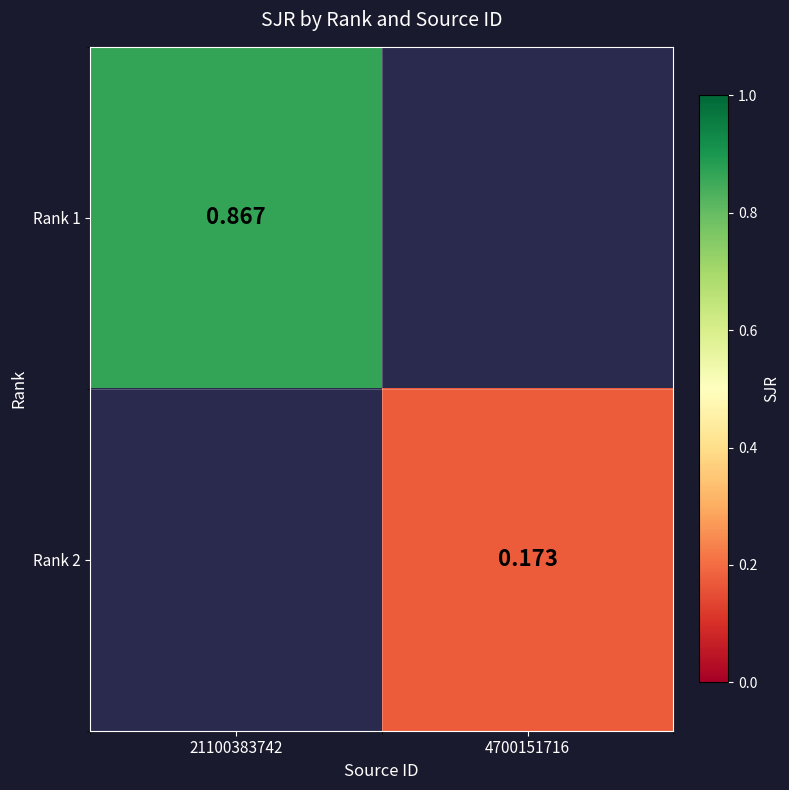

Is the value of Rank 2 at 4700151716 greater than the value of Rank 1 at 21100383742?

No